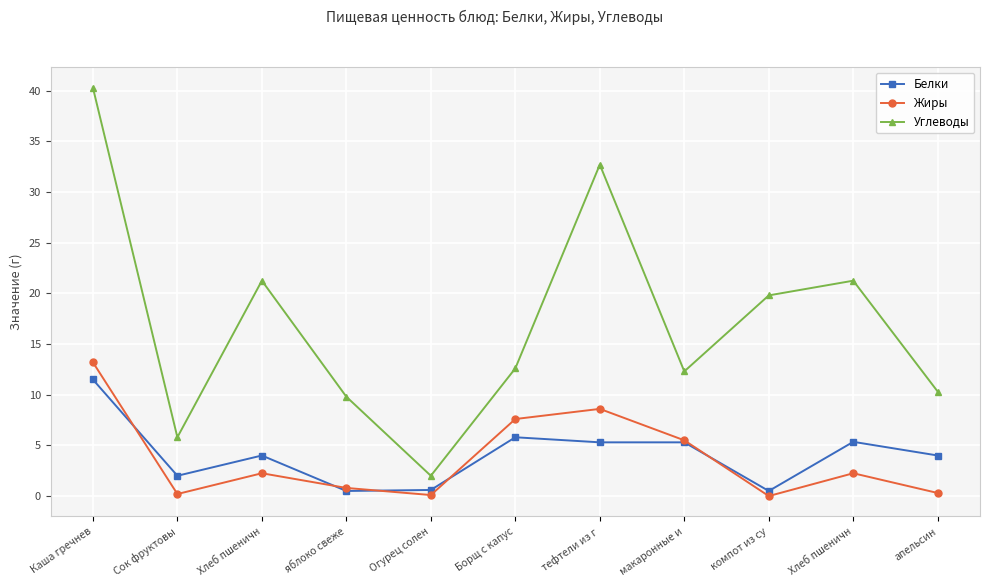

What is the value of the Жиры point at the 10th from the left?

2.2